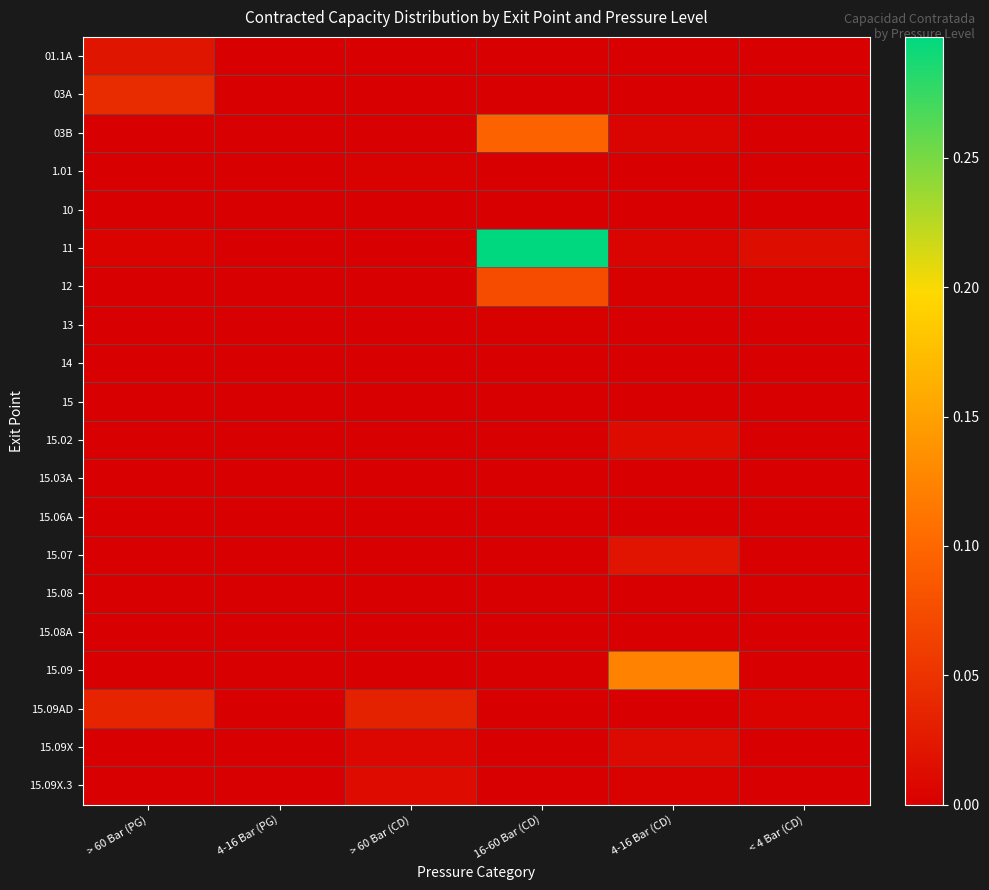

What is the difference between the highest and lowest values at 4-16 Bar (CD)?

0.1